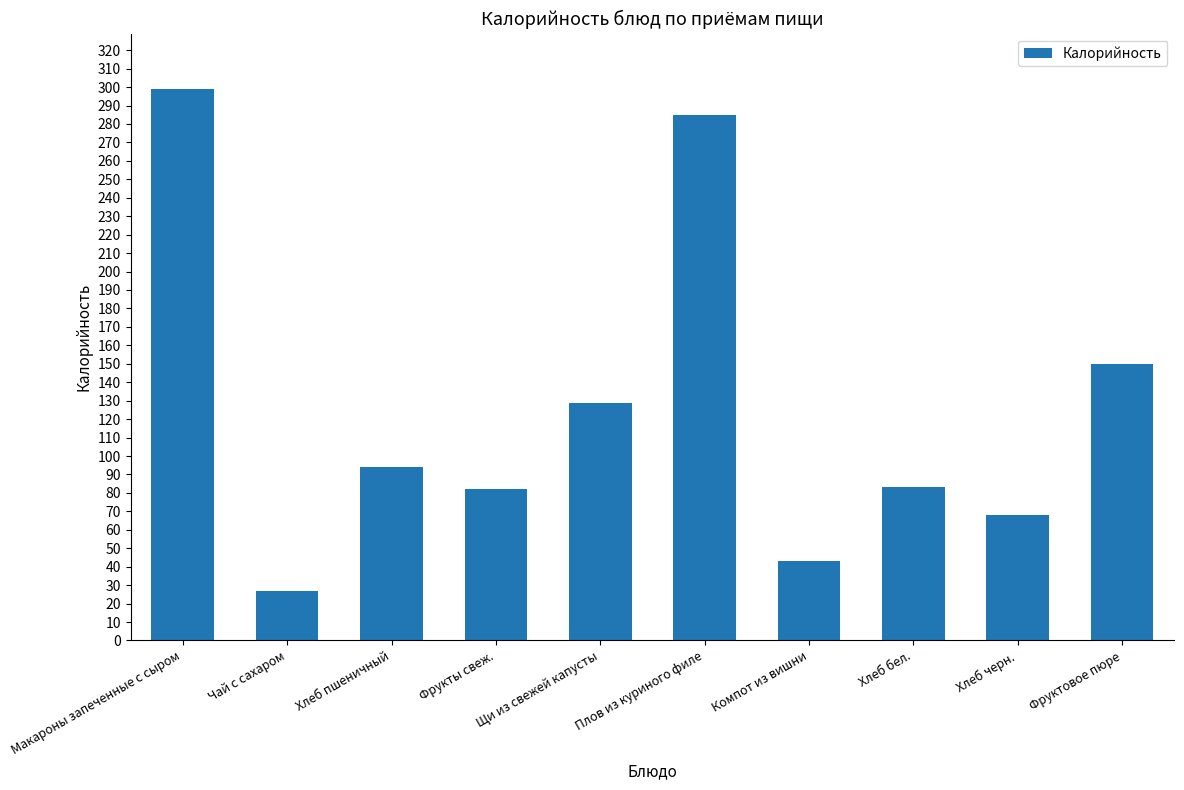

What is the difference between the maximum and second lowest values?

256